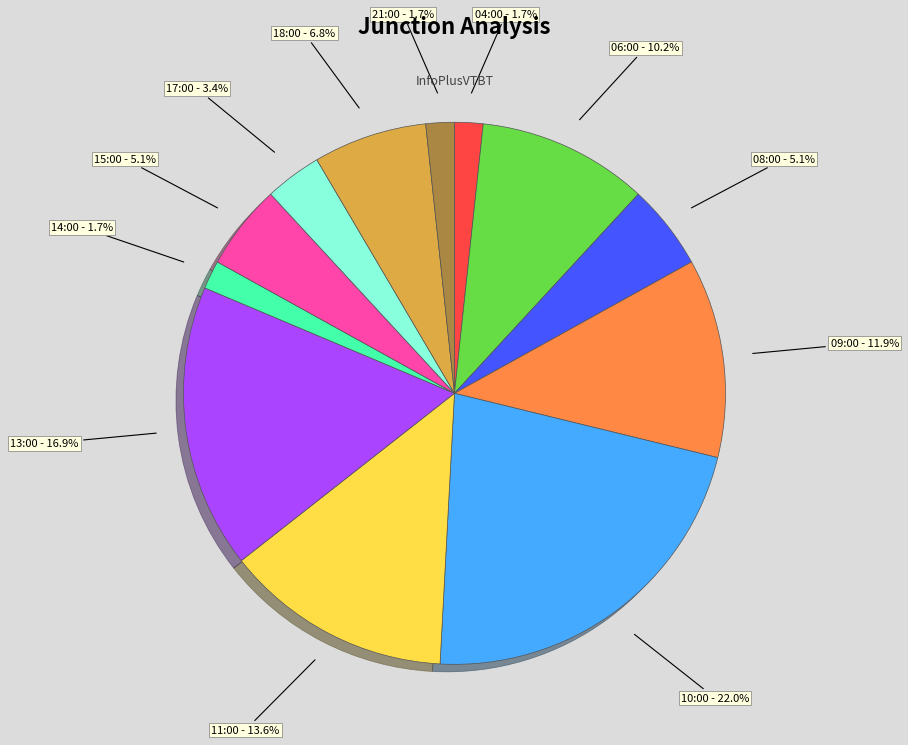

Is there a majority slice in this chart?

No